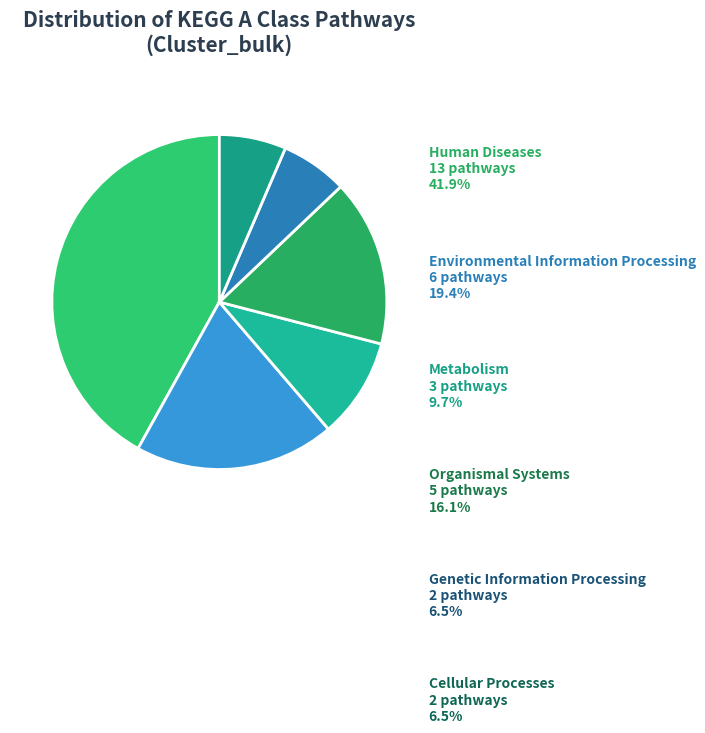

How many slices are in this pie chart?

6